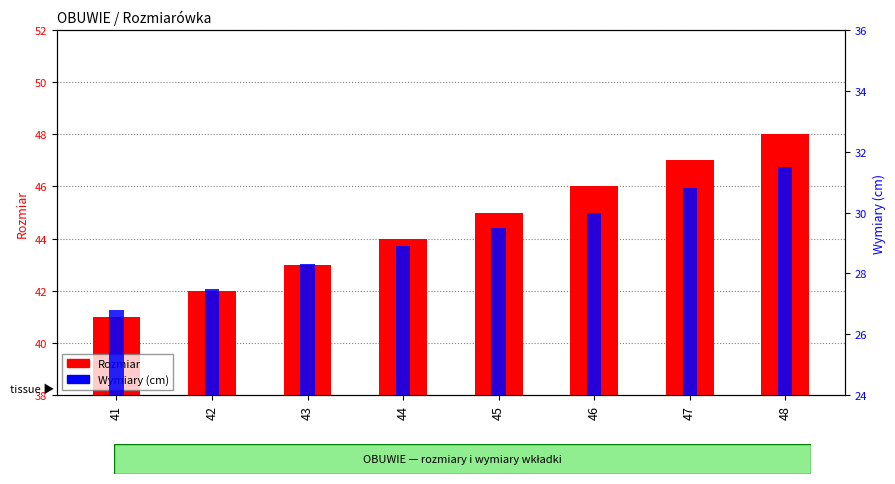

Which category has the lowest value across all series?

41